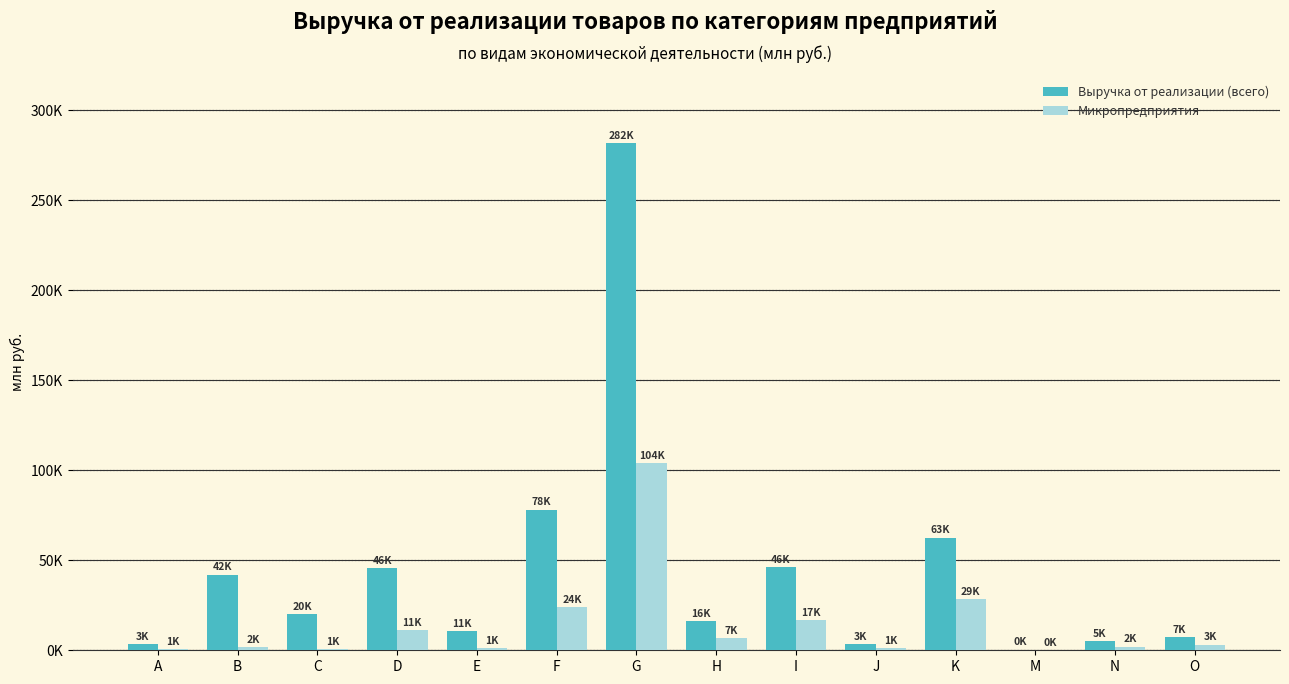

Which series changed the most between A and C?

Выручка от реализации (всего)